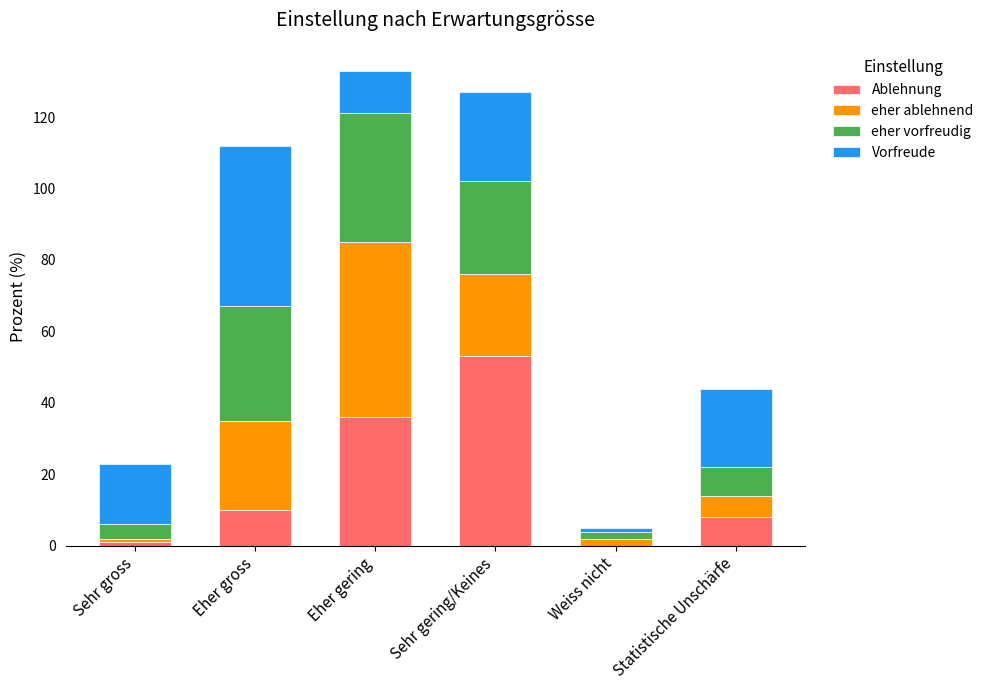

The value of Ablehnung at Statistische Unschärfe is 3. True or false?

False